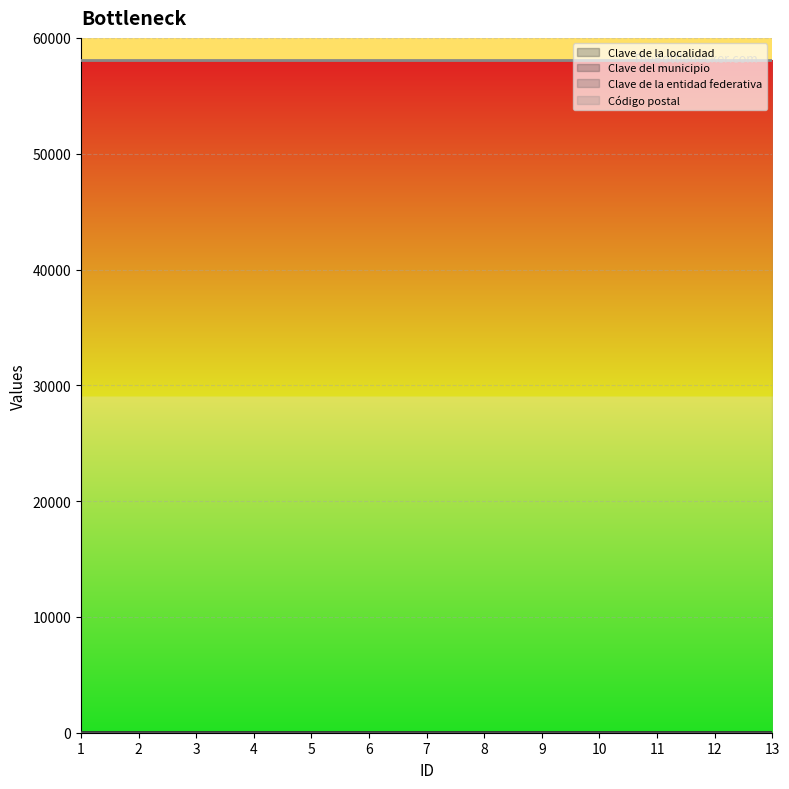

True or false: Clave de la localidad has a value of 1 at 7.

True